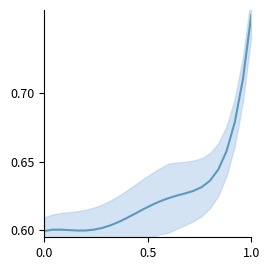

Reading left to right, extract all data points from this chart.

0.6	0.6	0.6	0.6	0.6	0.6	0.6	0.6	0.6	0.6	0.6	0.6	0.6	0.6	0.6	0.6	0.6	0.6	0.6	0.6	0.6	0.6	0.7	0.7	0.7	0.8